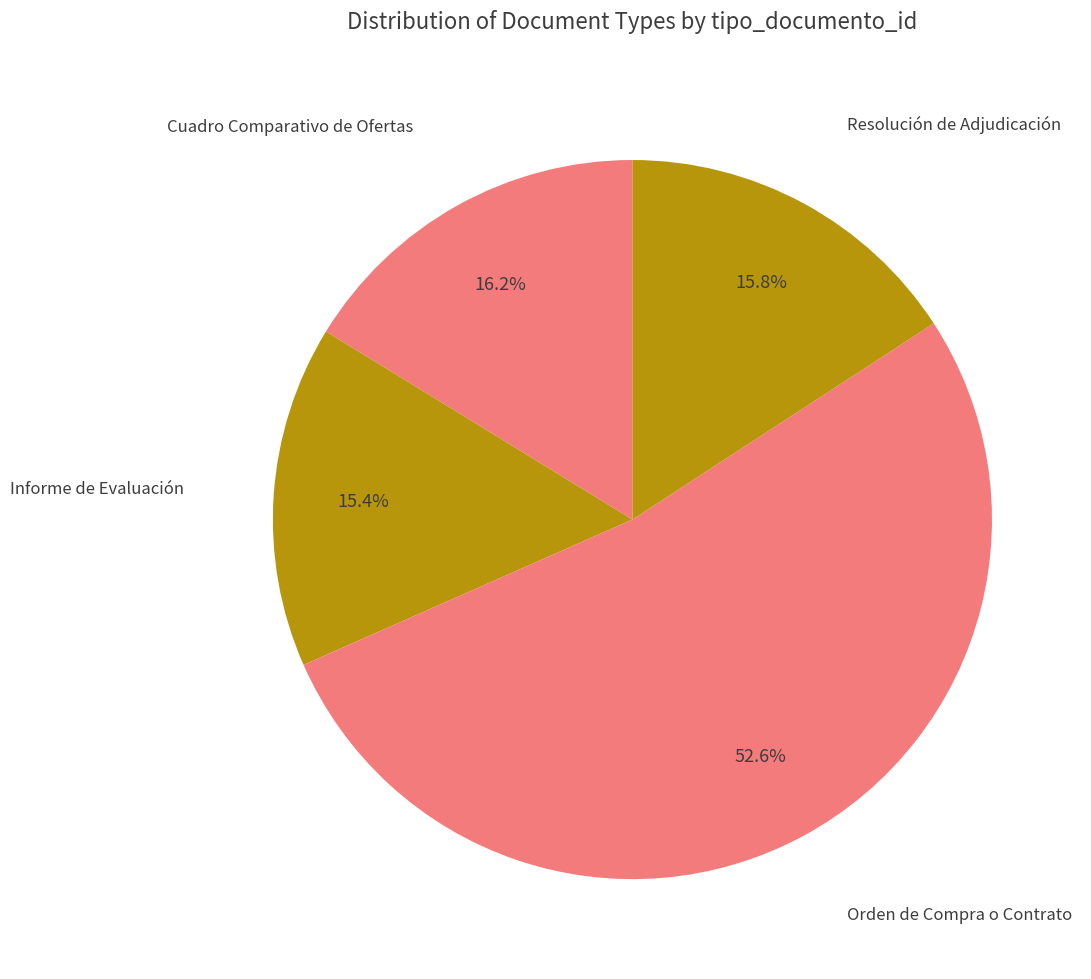

How many slices are in this pie chart?

4